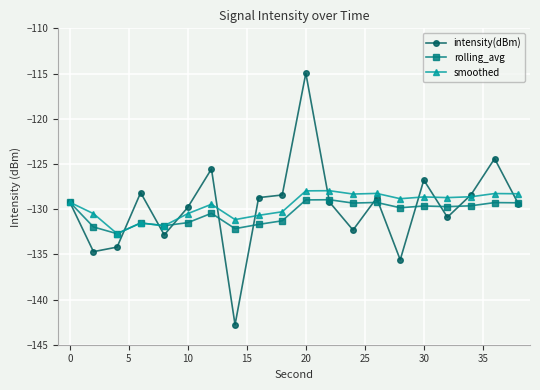

What is the value of the rolling_avg point at the 12th from the left?

-129.0